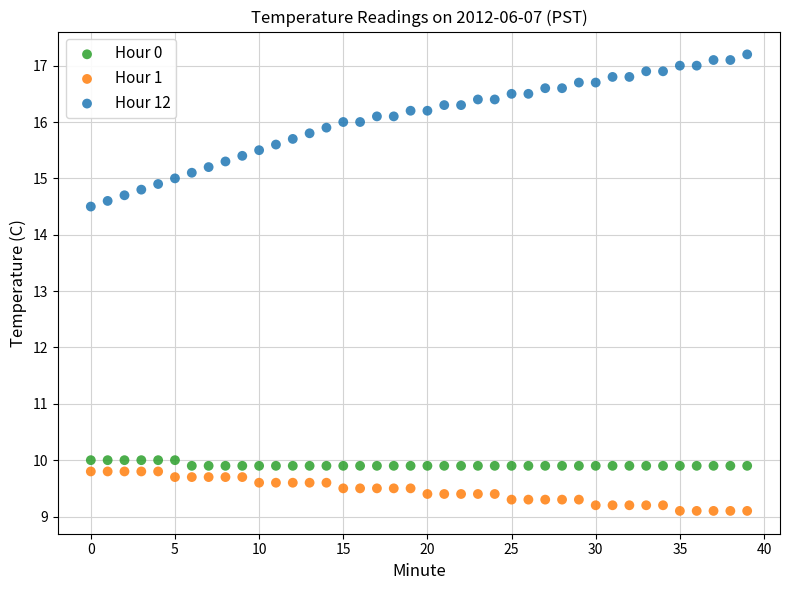

Which series contains the lowest Y value?

Hour 1